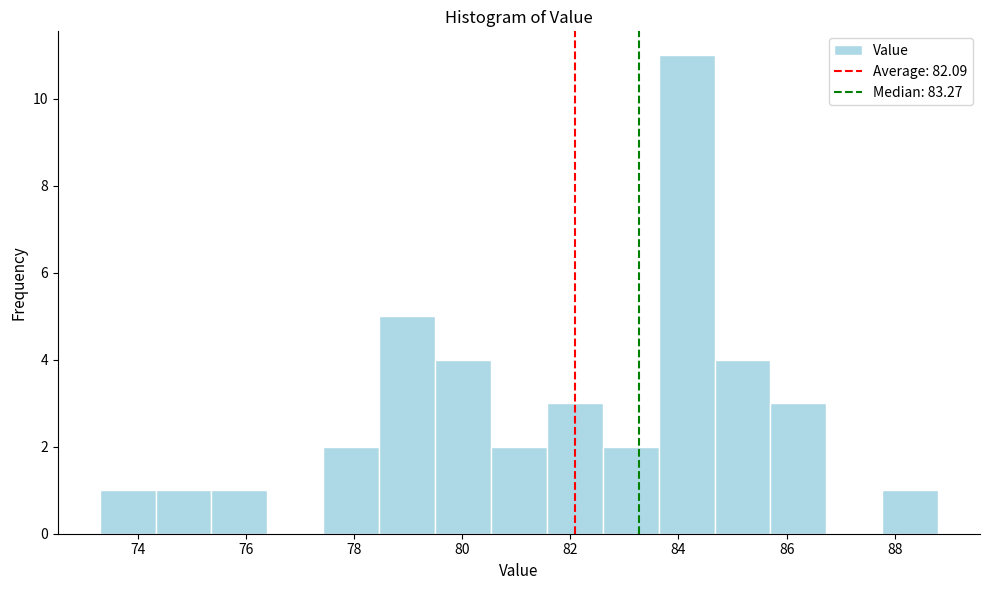

Reading left to right, list every bar in this chart as the range it spans on the x-axis followed by its height. Neither the bar edges nor the heights are printed on the chart, so give them approximately, as read against the axes.

73.4 to 74.4: 1
74.4 to 75.4: 1
75.4 to 76.4: 1
76.4 to 77.4: 0
77.4 to 78.4: 2
78.4 to 79.6: 5
79.6 to 80.6: 4
80.6 to 81.6: 2
81.6 to 82.6: 3
82.6 to 83.6: 2
83.6 to 84.6: 11
84.6 to 85.8: 4
85.8 to 86.8: 3
86.8 to 87.8: 0
87.8 to 88.8: 1